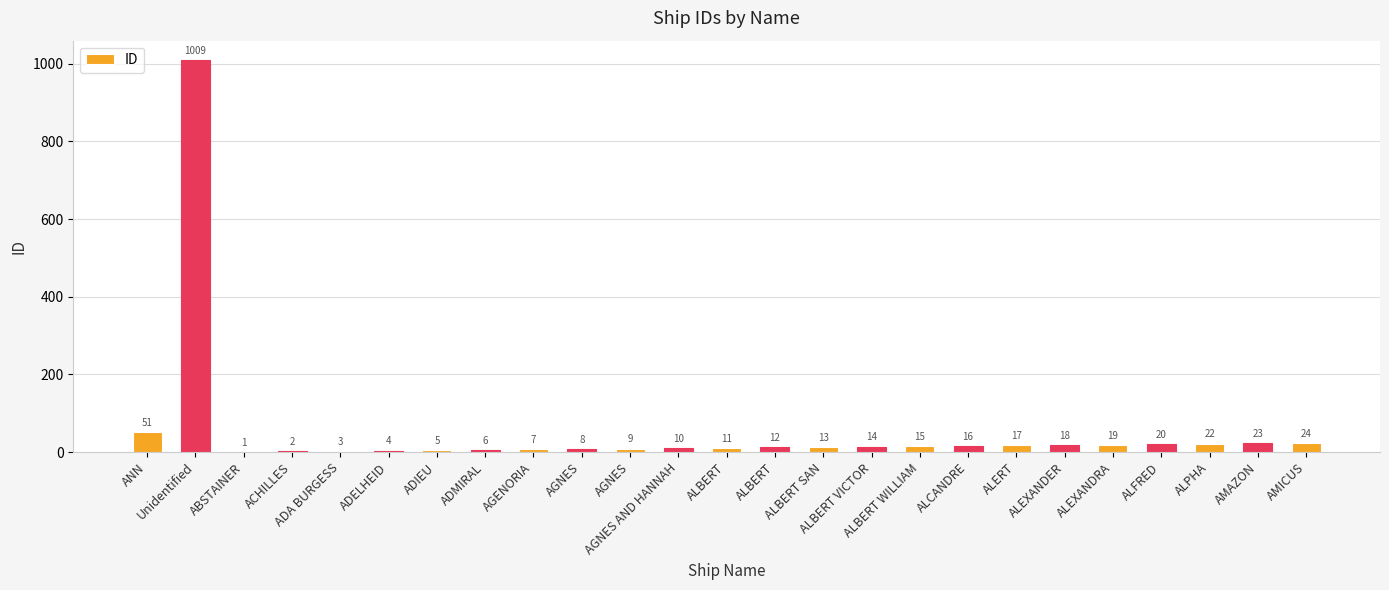

How many categories are shown in the chart?

25